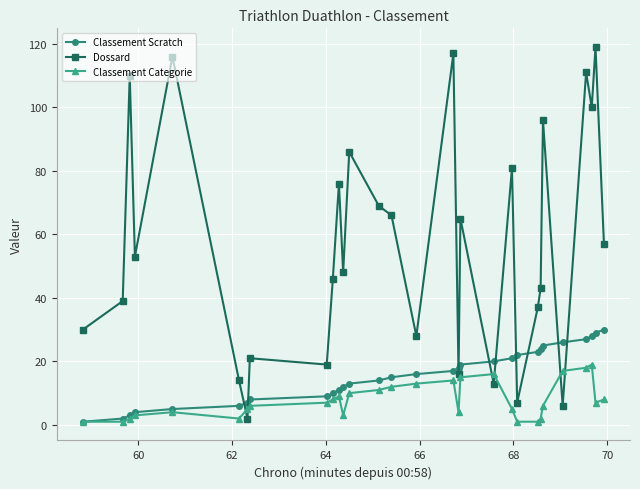

Which series has the largest range (max minus min)?

Dossard